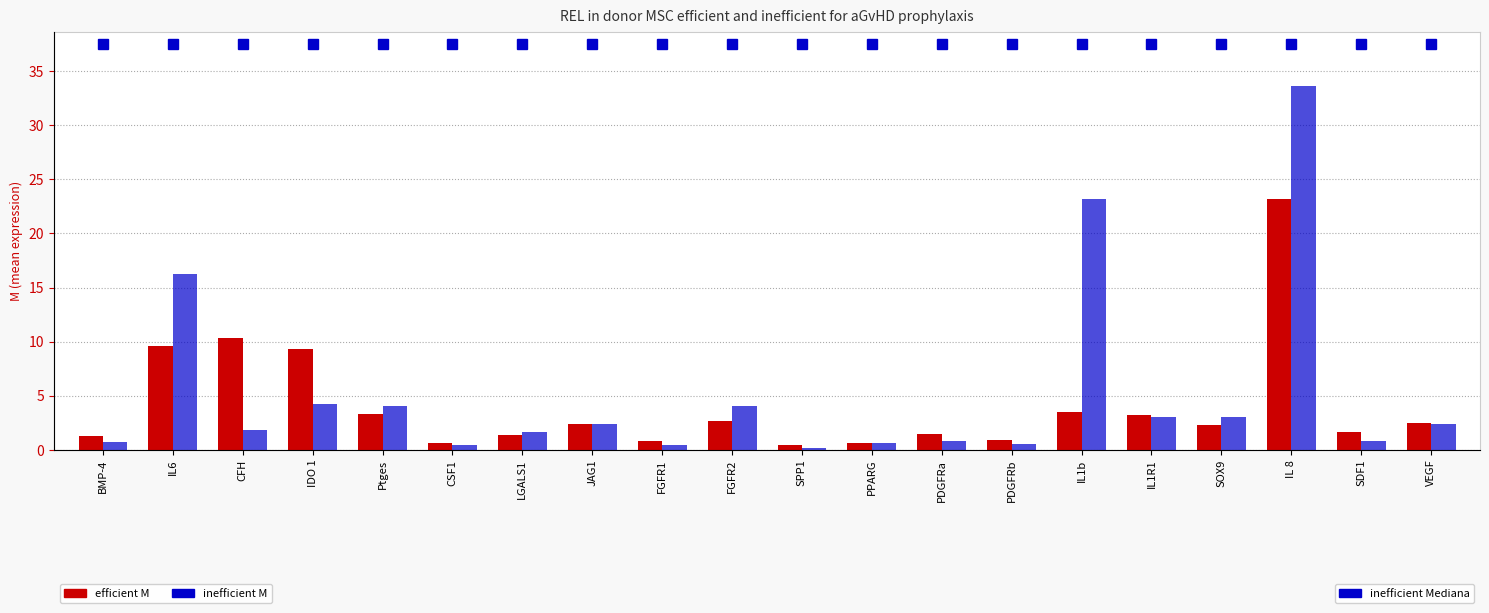

At which label does efficient M reach its peak?

IL 8